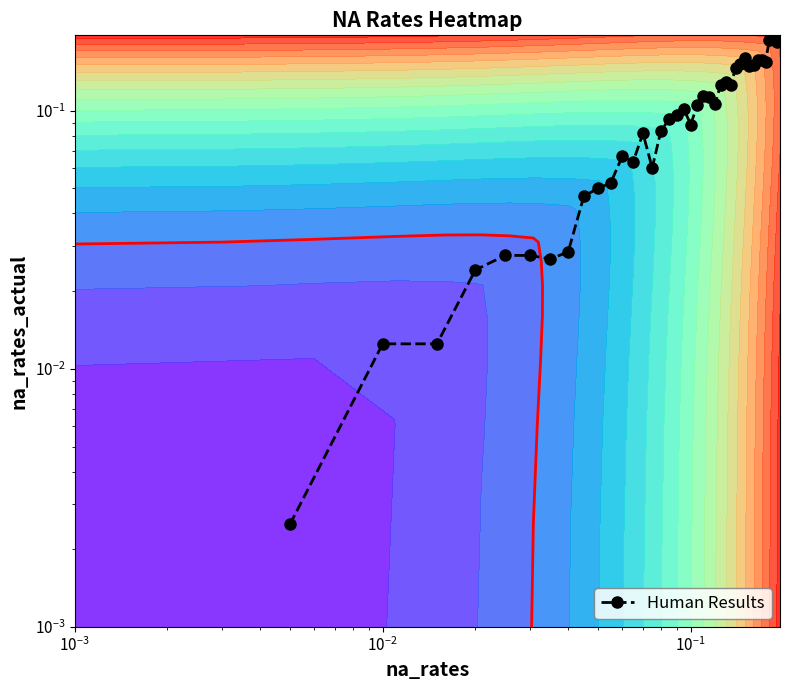

How many categories are shown in the chart?

39